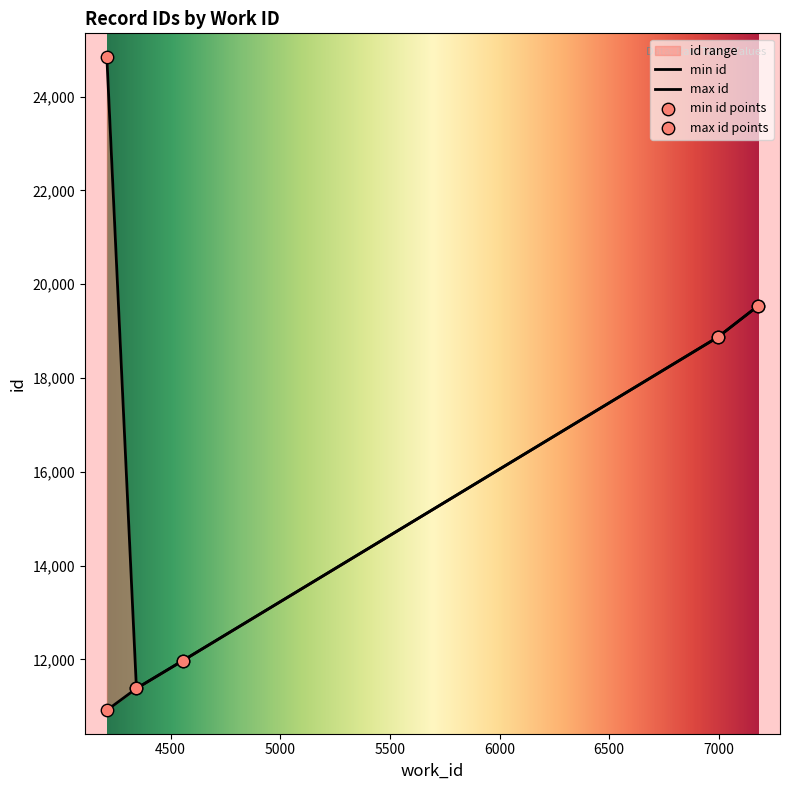

Between 7179 and 4209, which is larger?

7179